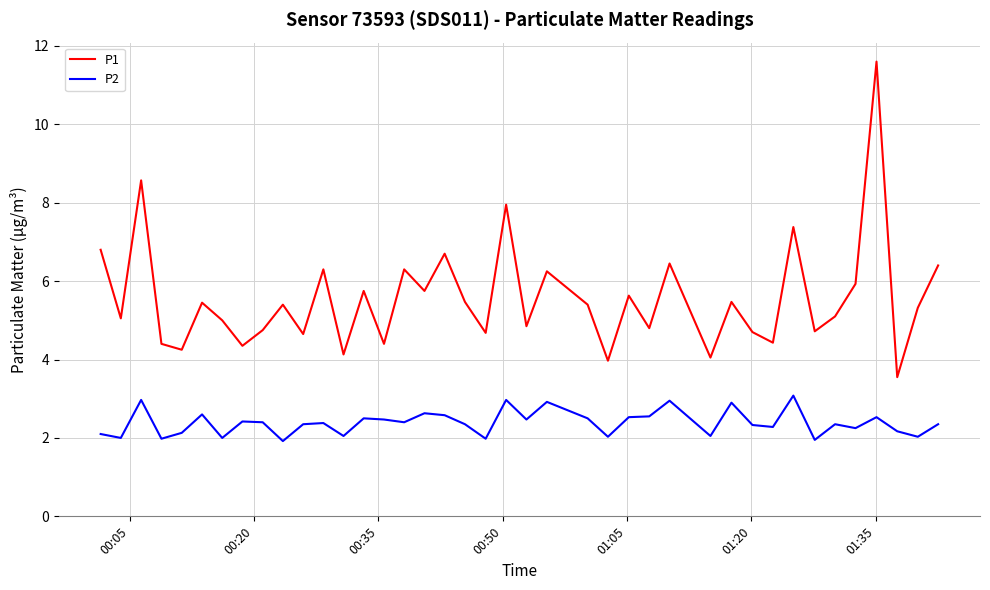

What is the minimum value for P2?

1.9